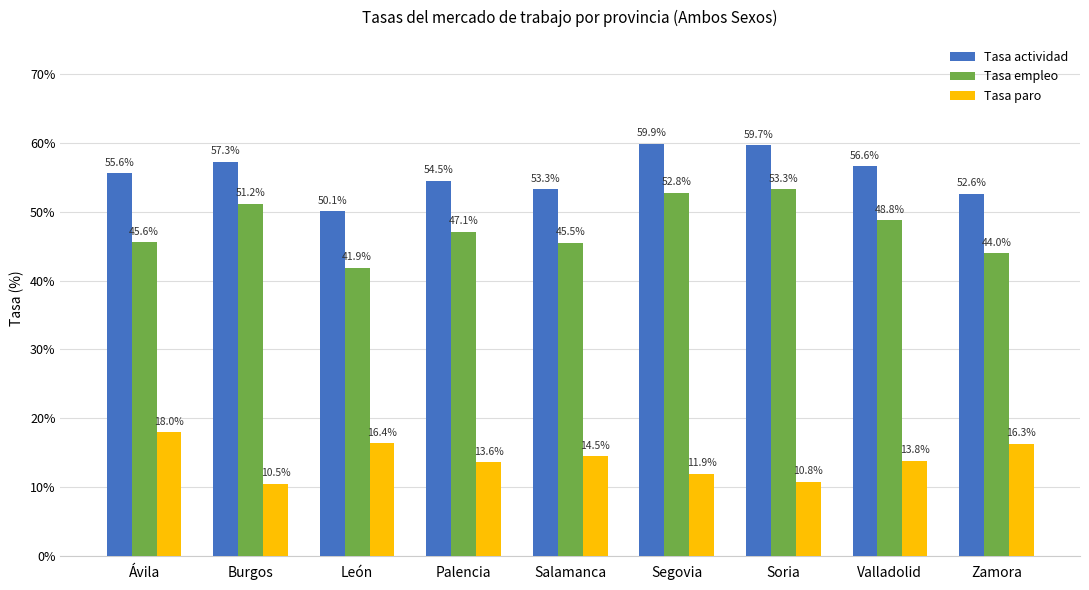

How many bars are there in each group?

3